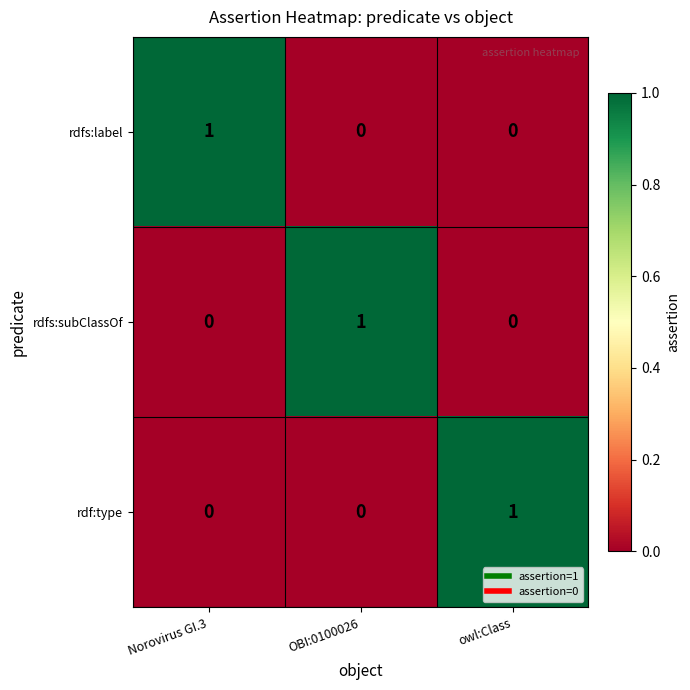

Which category has the highest value in the rdfs:subClassOf series?

OBI:0100026